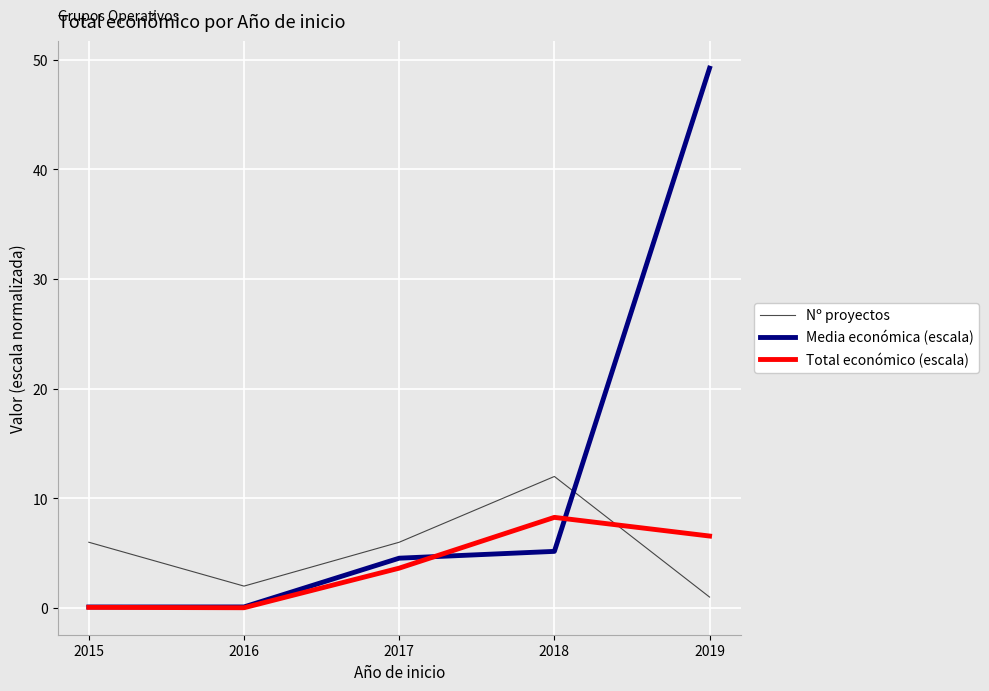

What is the difference between the maximum and second lowest values in the Total económico (escala) series?

8.2